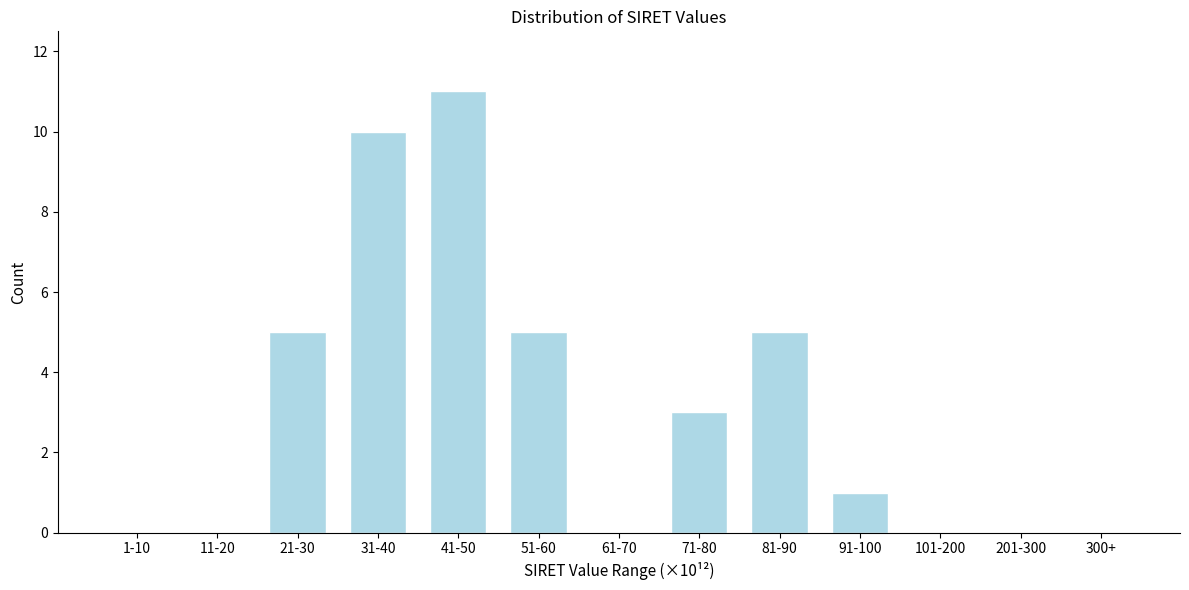

Reading right to left, transcribe all the data shown in this chart.

300+=0	201-300=0	101-200=0	91-100=1	81-90=5	71-80=3	61-70=0	51-60=5	41-50=11	31-40=10	21-30=5	11-20=0	1-10=0